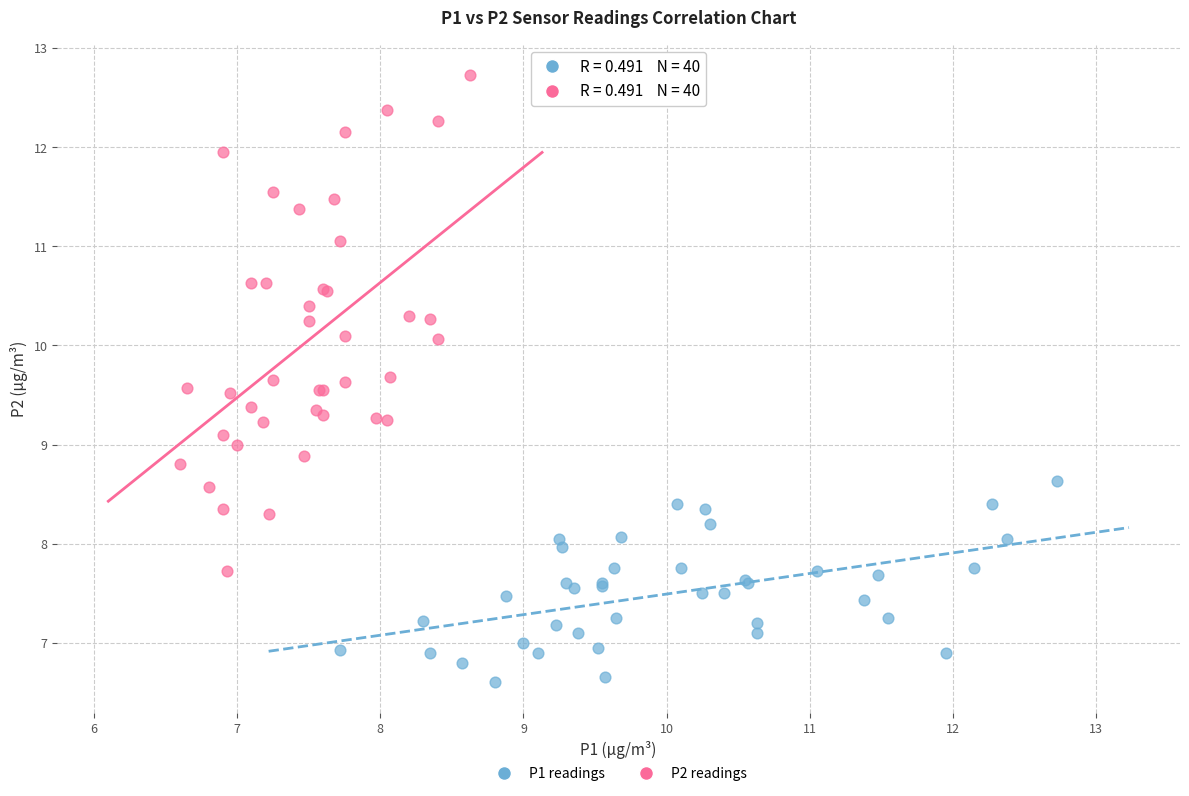

Which series contains the lowest Y value?

P1 readings